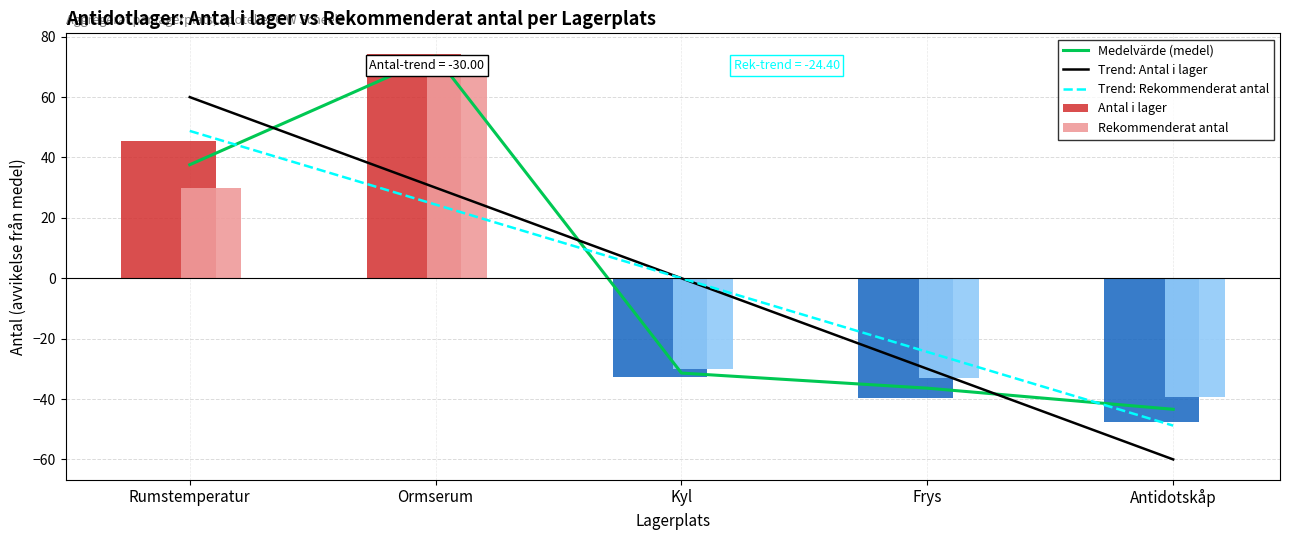

How many values in the Medelvärde (medel) series are below -31?

3